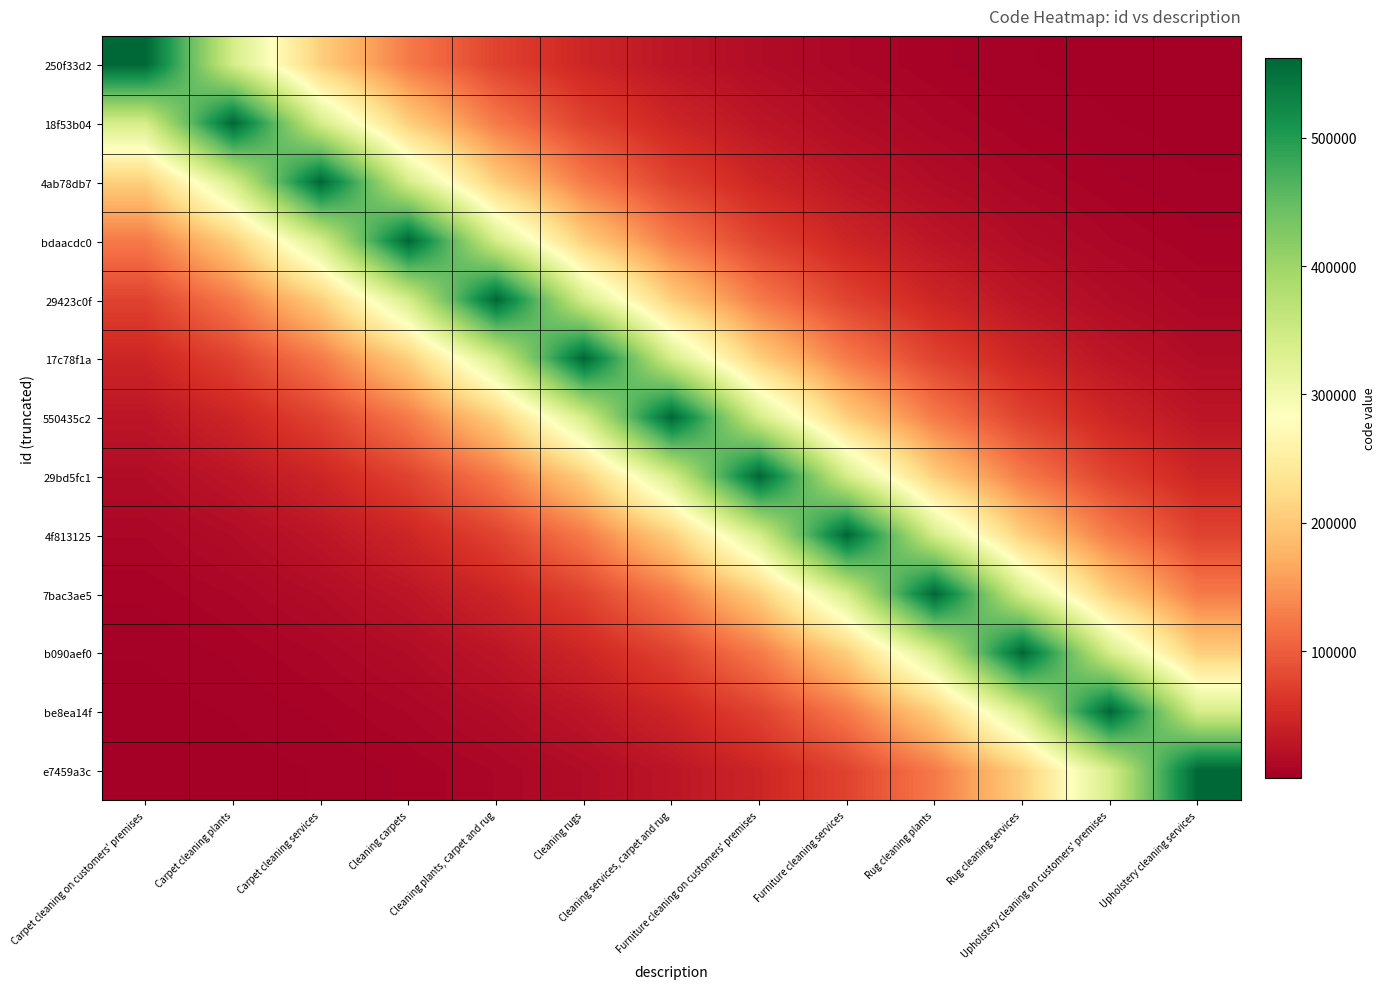

Which has a higher value, Cleaning carpets or Carpet cleaning on customers' premises?

Carpet cleaning on customers' premises